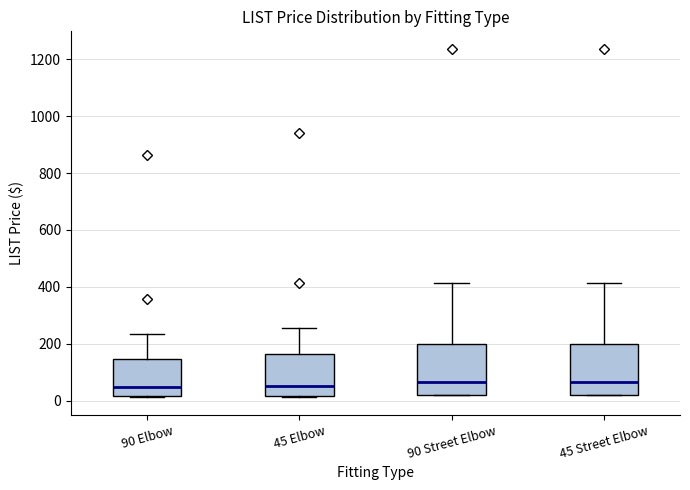

Reading left to right, transcribe this box plot: for each box, give where its median line is, the range the box spans, and where its two whiskers end, as read against the y-axis. The values are not printed on the chart, so give them approximately, as read against the axis.

90 Elbow: median 40, box 20 to 140, whiskers 20 to 240
45 Elbow: median 60, box 20 to 160, whiskers 20 to 260
90 Street Elbow: median 60, box 20 to 200, whiskers 20 to 420
45 Street Elbow: median 60, box 20 to 200, whiskers 20 to 420